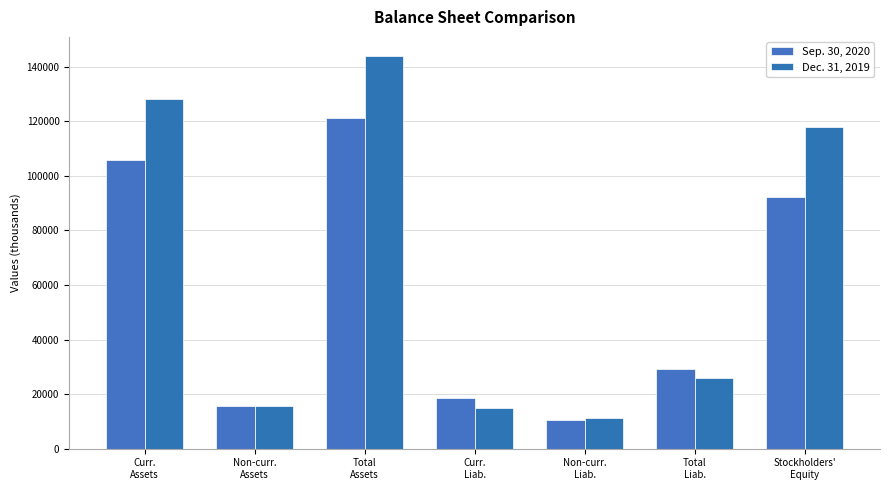

Where does the Sep. 30, 2020 series first go above 29092?

Curr.
Assets